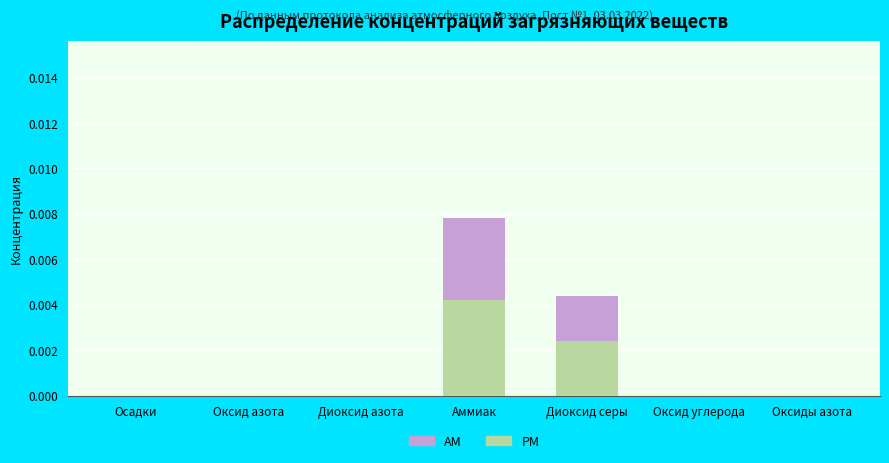

Are the bars grouped side by side (vs. stacked)?

No